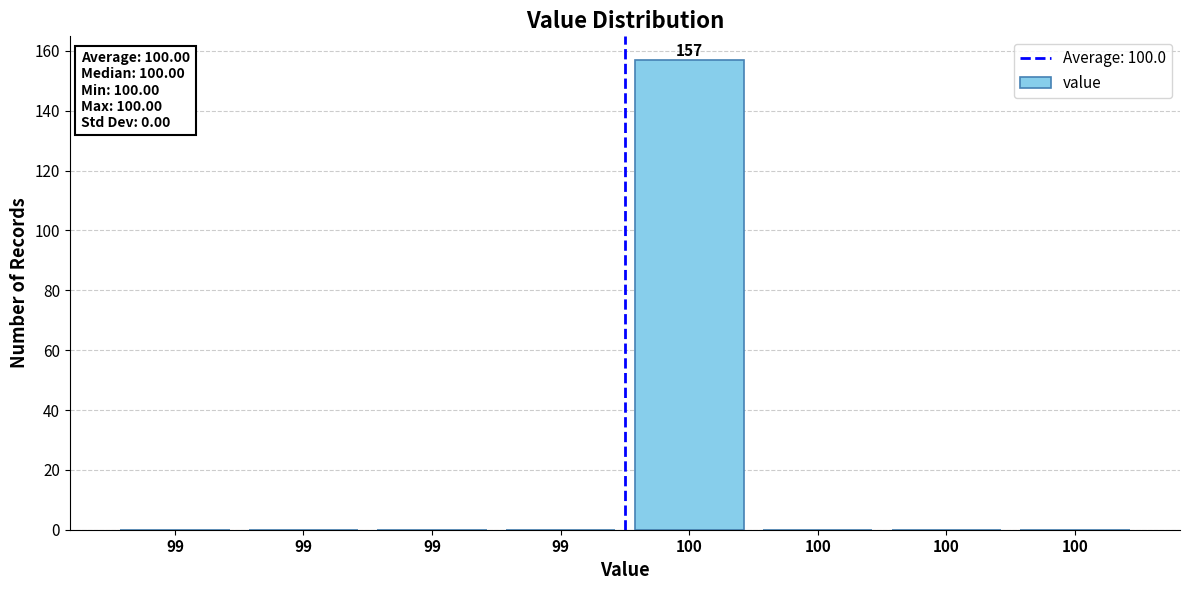

Are the bars horizontal?

No